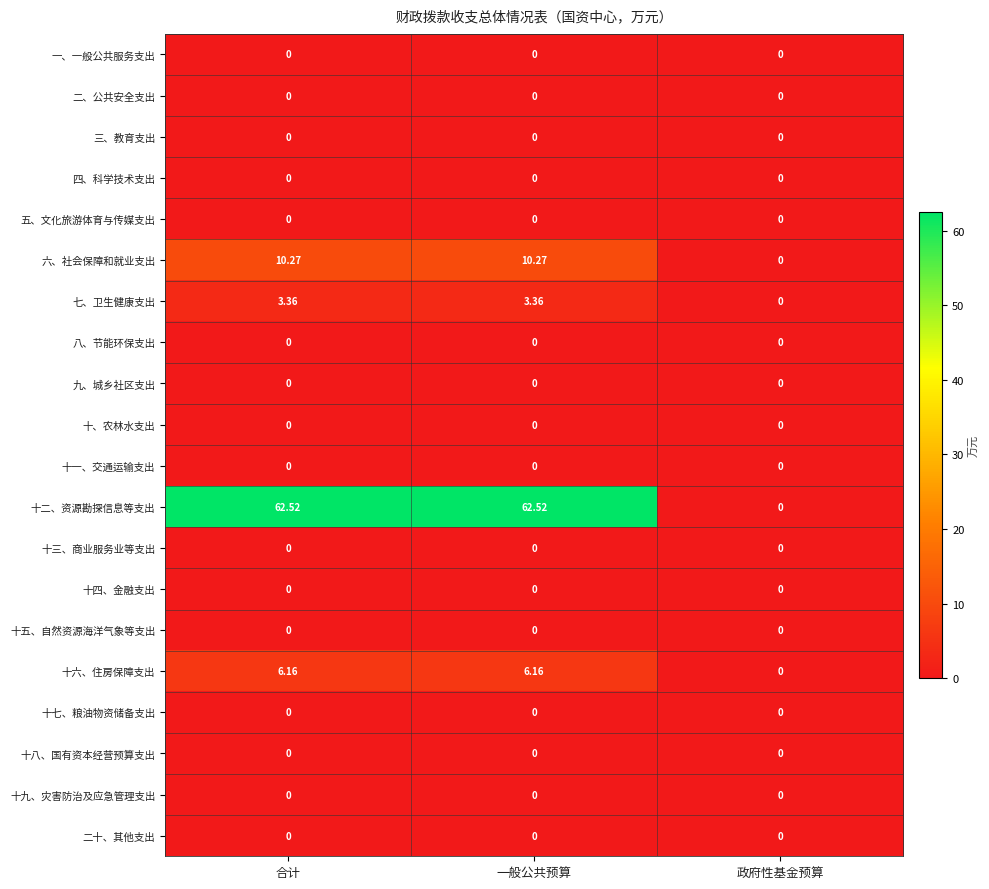

Which series changed the most between 一般公共预算 and 政府性基金预算?

十二、资源勘探信息等支出